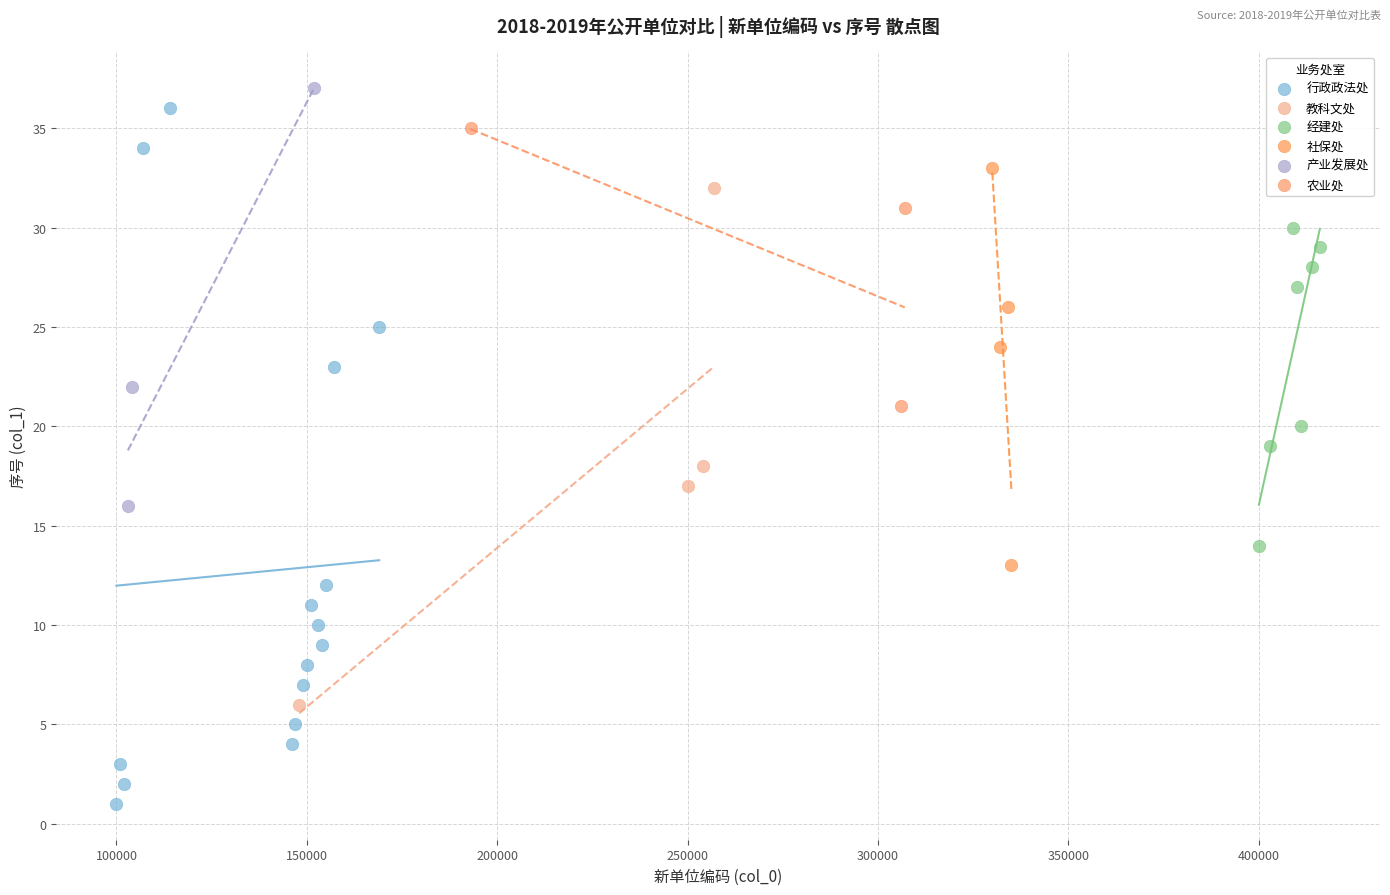

Which series reaches the minimum Y coordinate?

行政政法处